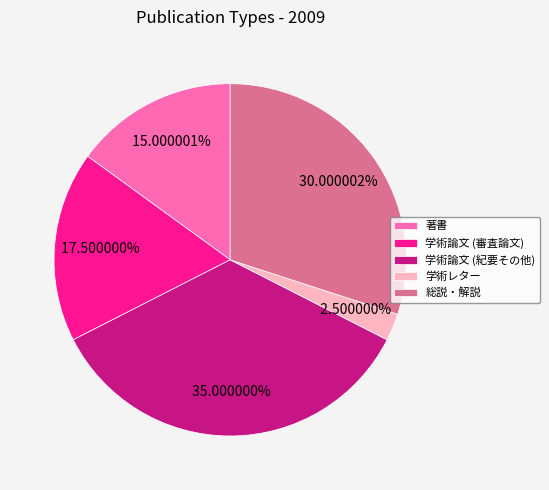

Is there a majority slice in this chart?

No